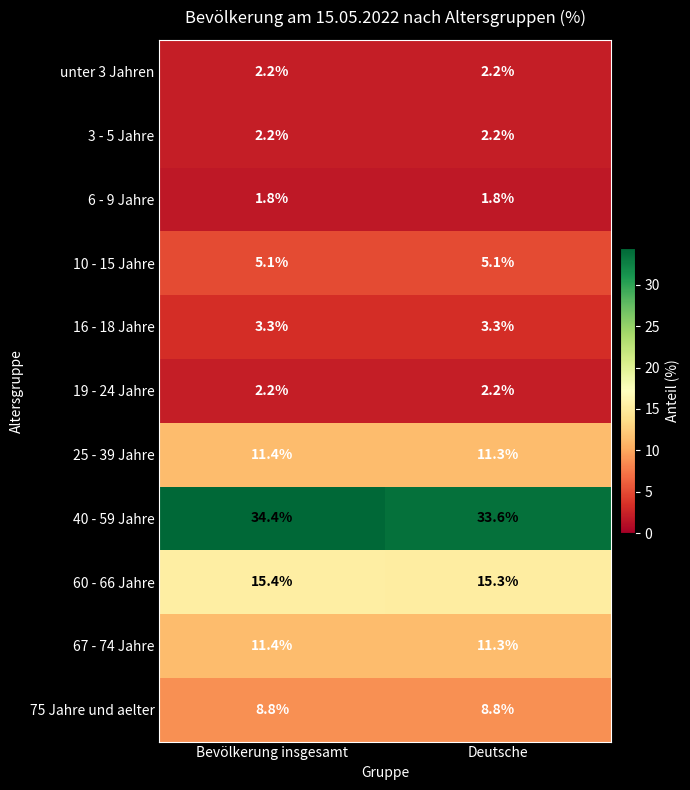

Which label corresponds to the largest value in the chart?

Bevölkerung insgesamt